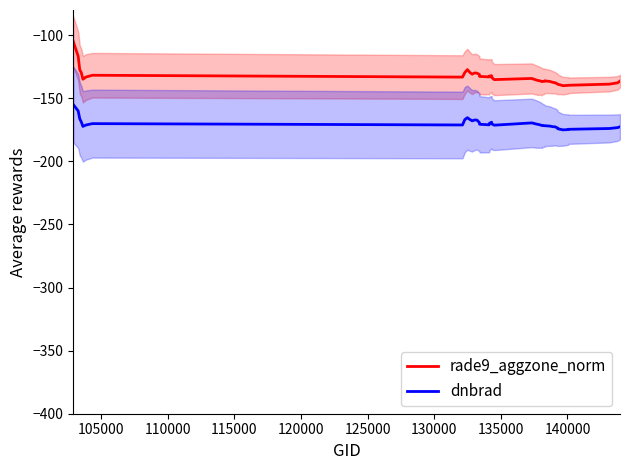

True or false: dnbrad and rade9_aggzone_norm cross at least once.

False